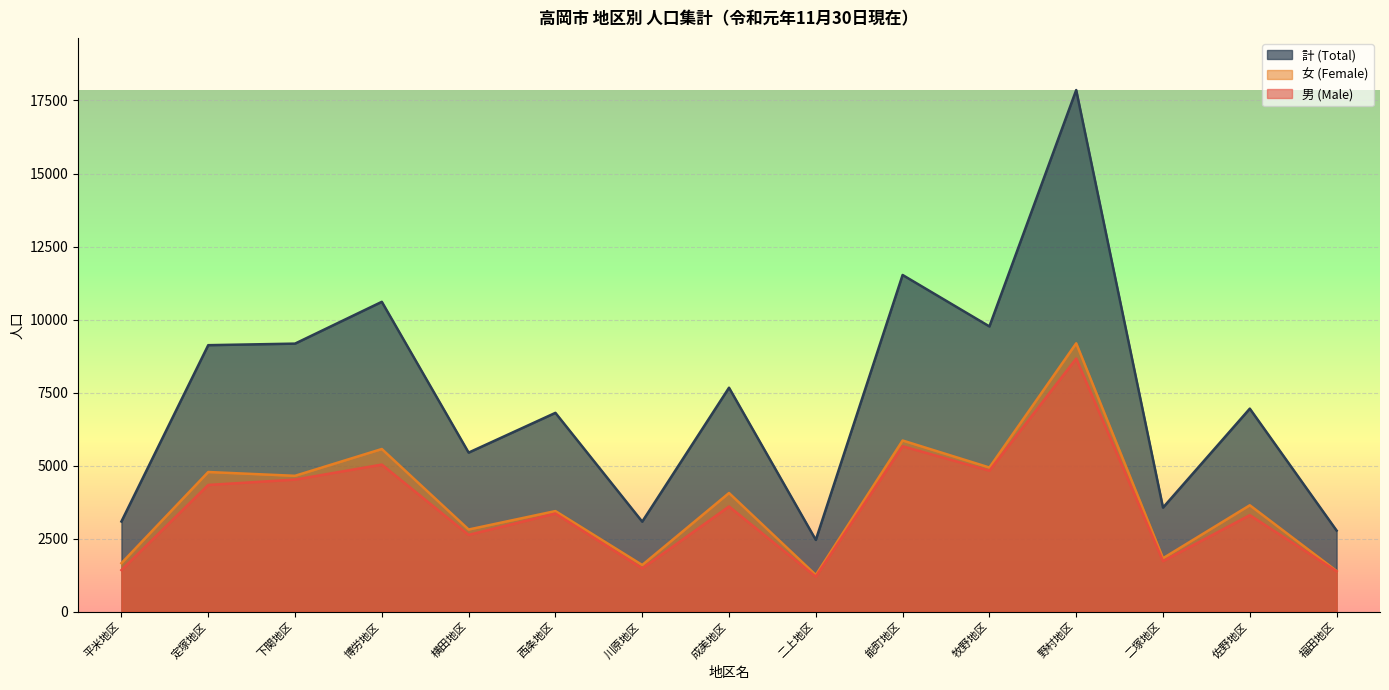

At which category does 計 (Total) reach its first local peak?

博労地区